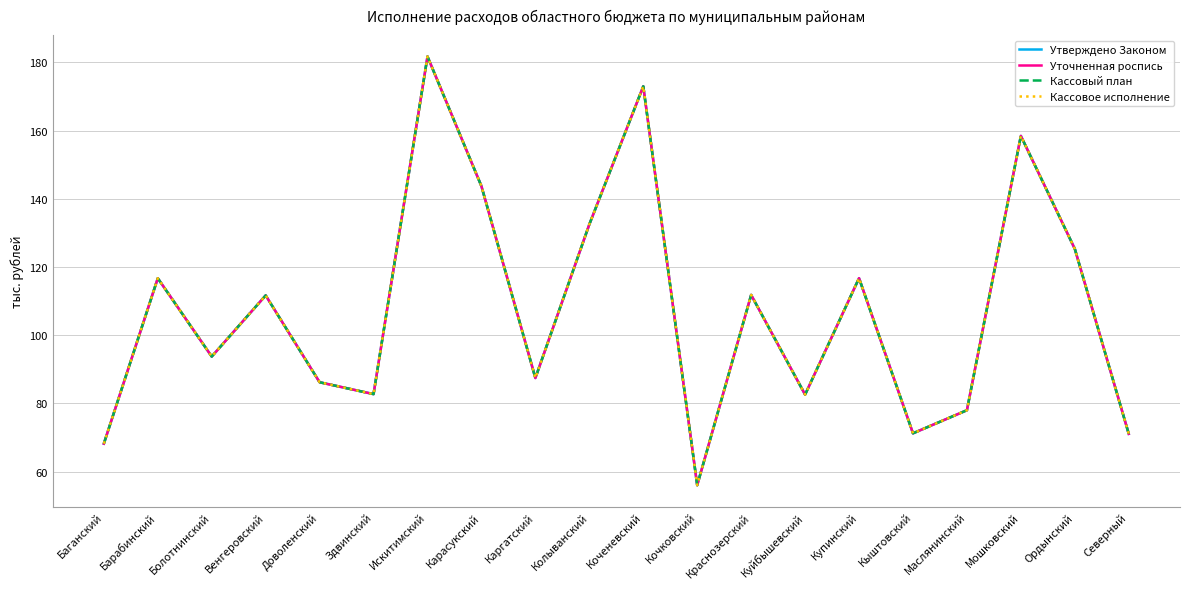

Which series has the largest total across all categories?

Утверждено Законом